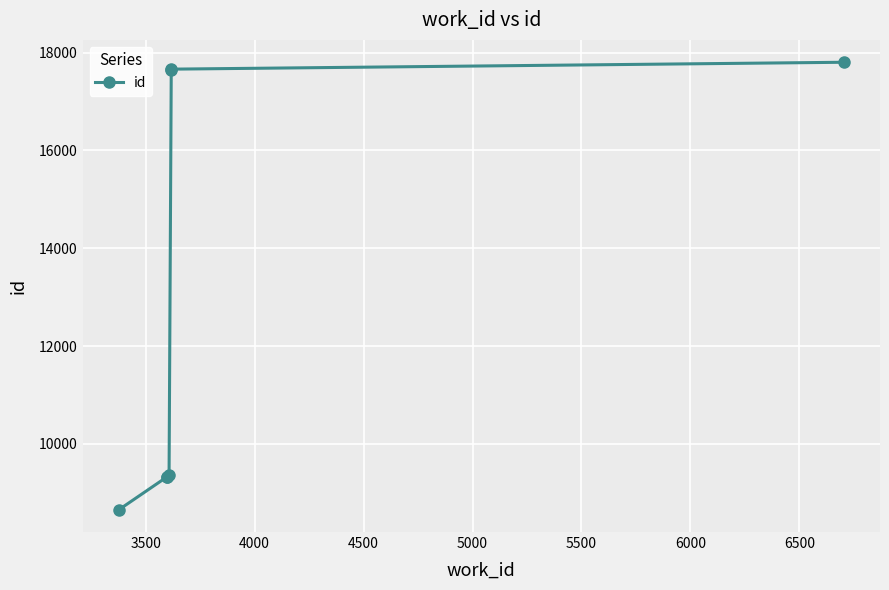

What is the smallest value displayed?

8654